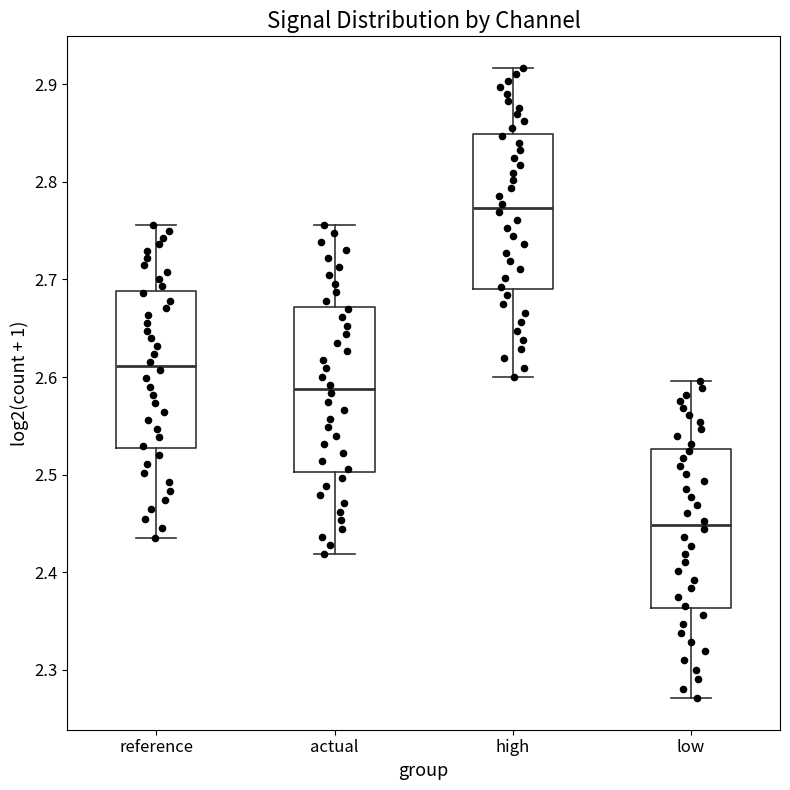

Where does the median line of the box for actual sit on the y-axis? The values are not printed on the chart, so give them approximately, as read against the axis.

2.59